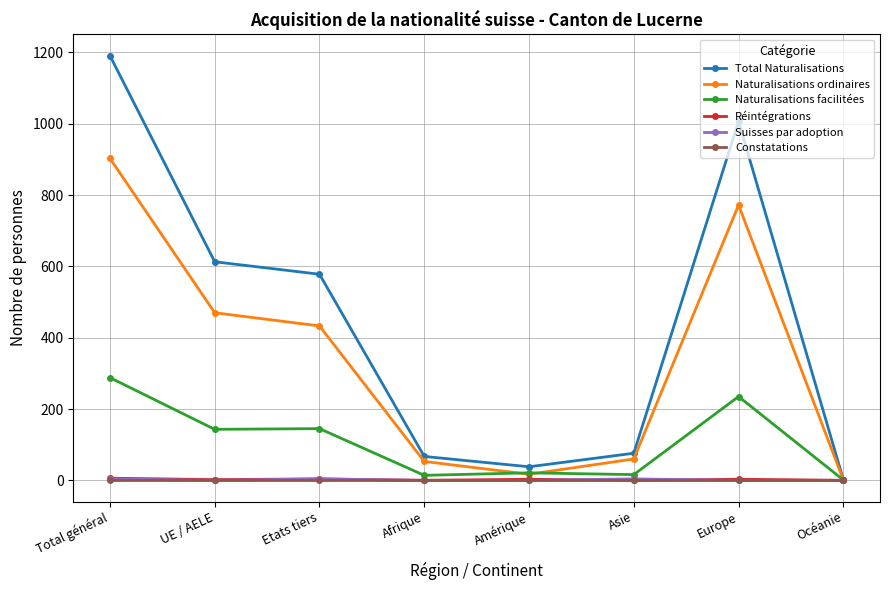

Between Etats tiers and Europe, which series saw the biggest shift?

Total Naturalisations